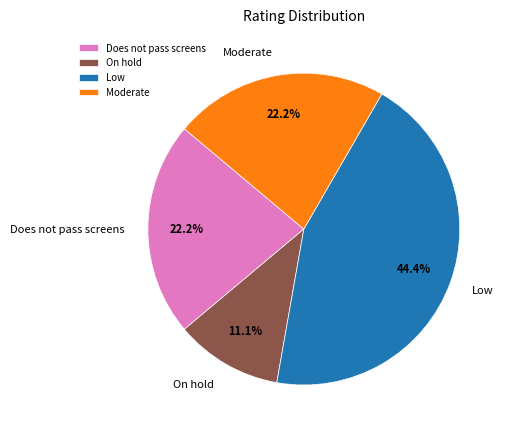

What is the largest slice in the pie chart?

Low